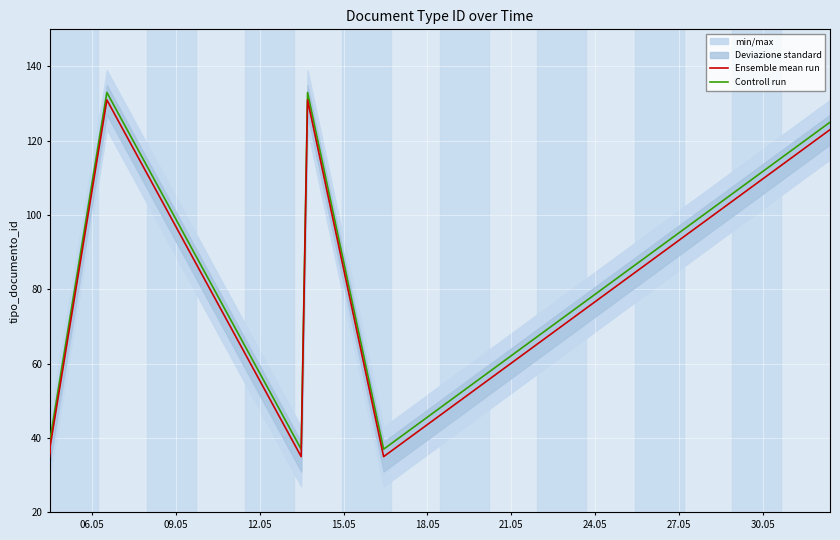

How many series are shown in this chart?

2